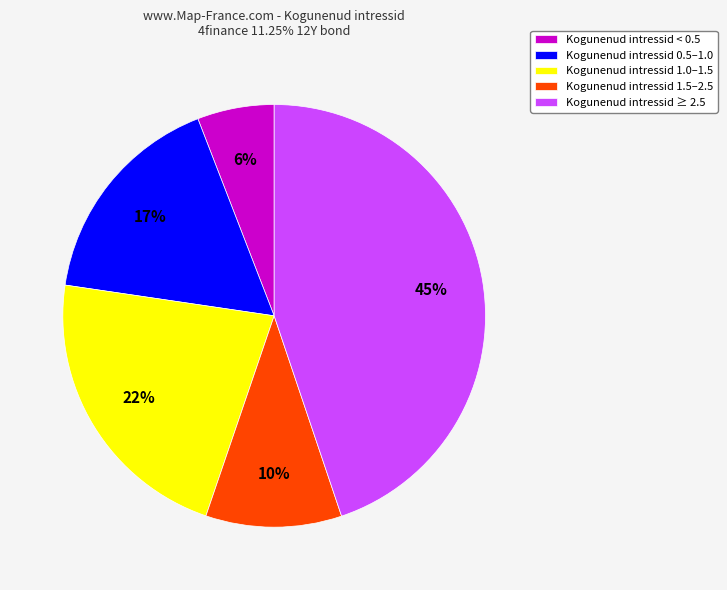

Count the number of slices in the pie.

5